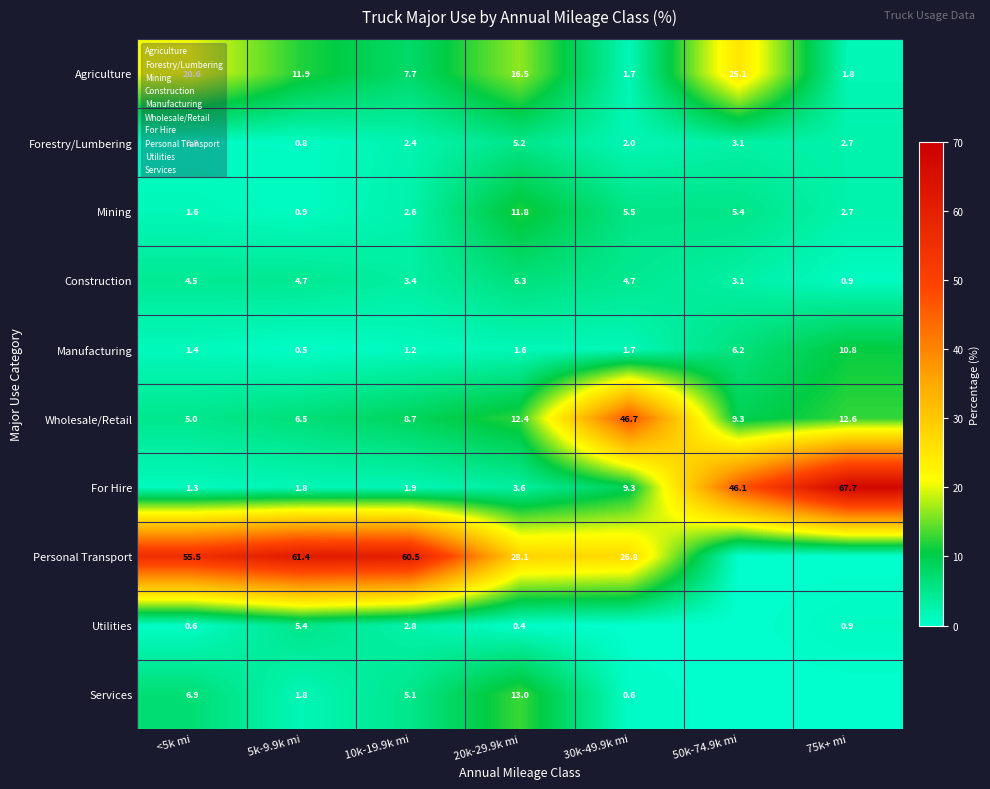

List the labels in order of Wholesale/Retail value, largest first.

30k-49.9k mi, 75k+ mi, 20k-29.9k mi, 50k-74.9k mi, 10k-19.9k mi, 5k-9.9k mi, <5k mi